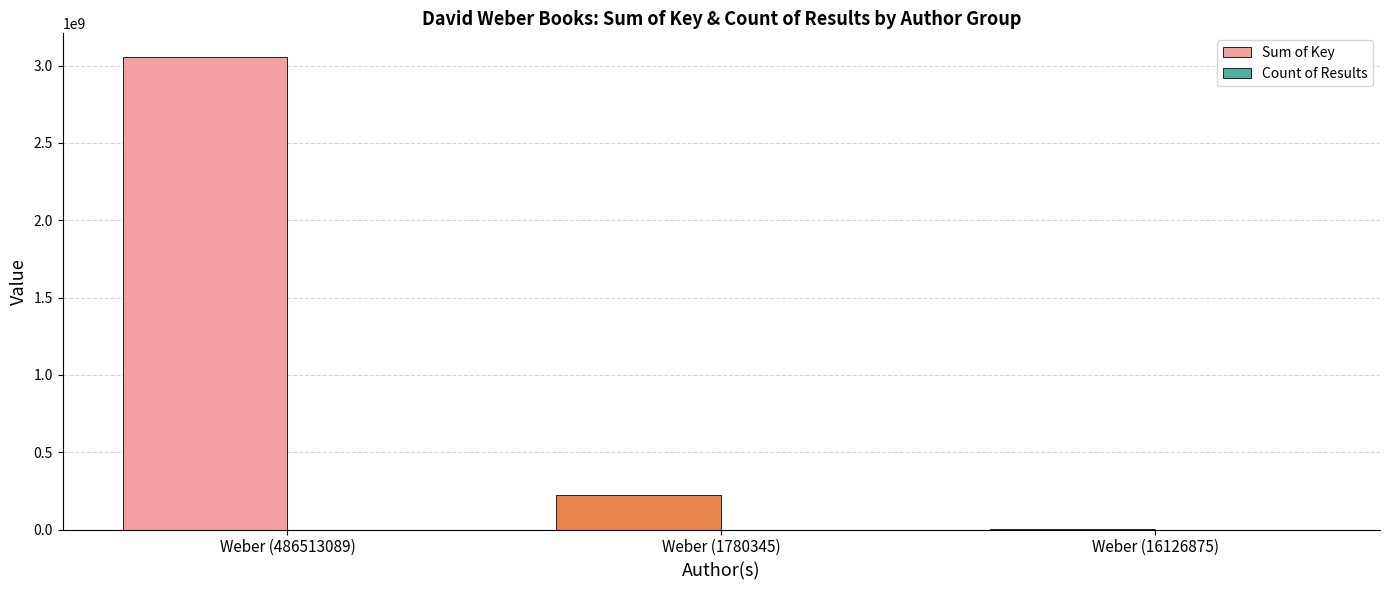

How many categories are shown in the chart?

3